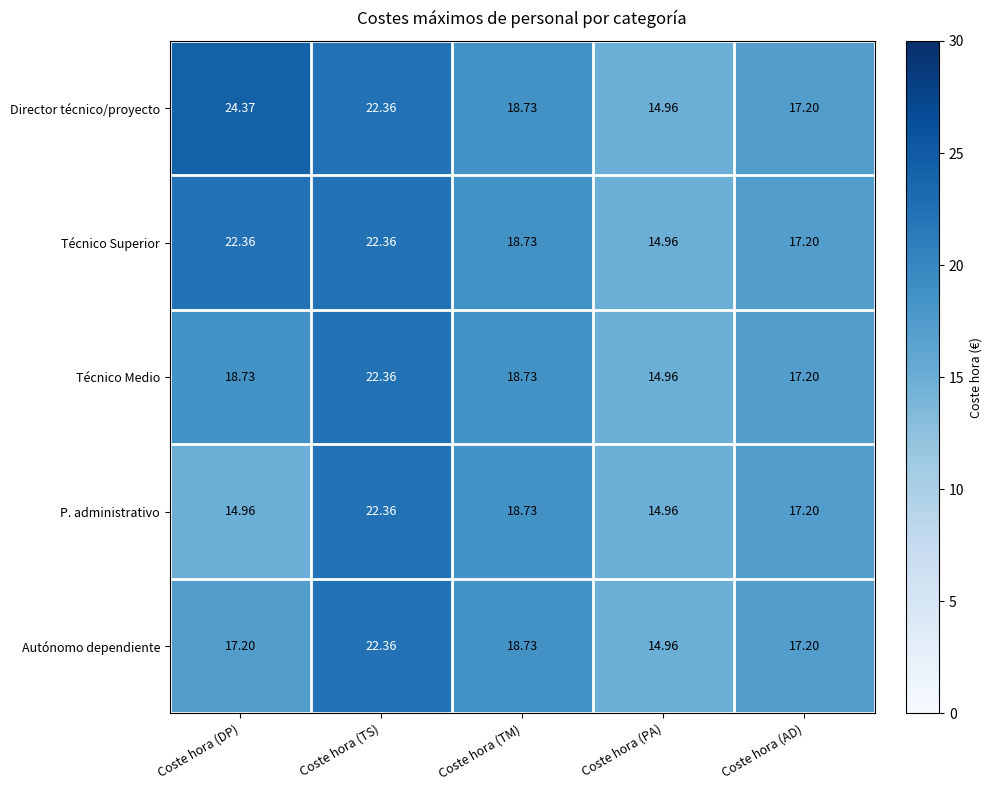

What is the total value across all series at Coste hora (PA)?

74.8